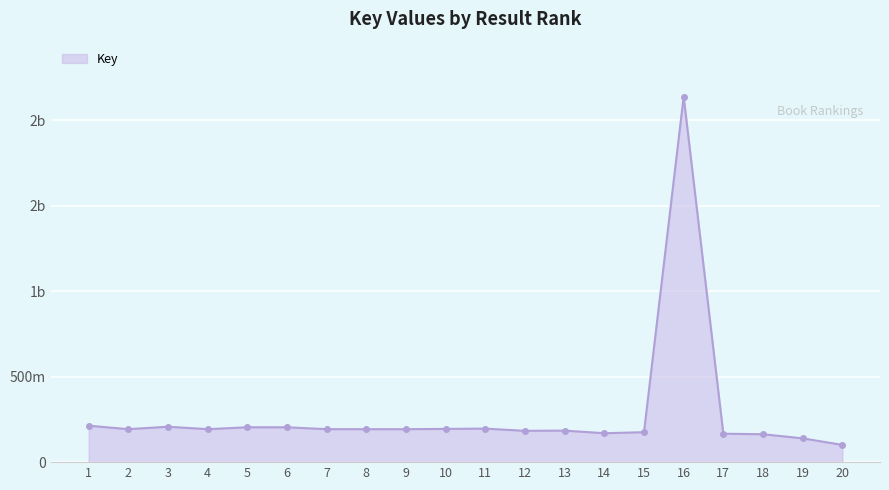

What is the change in value from 6 to 12?

-20773978